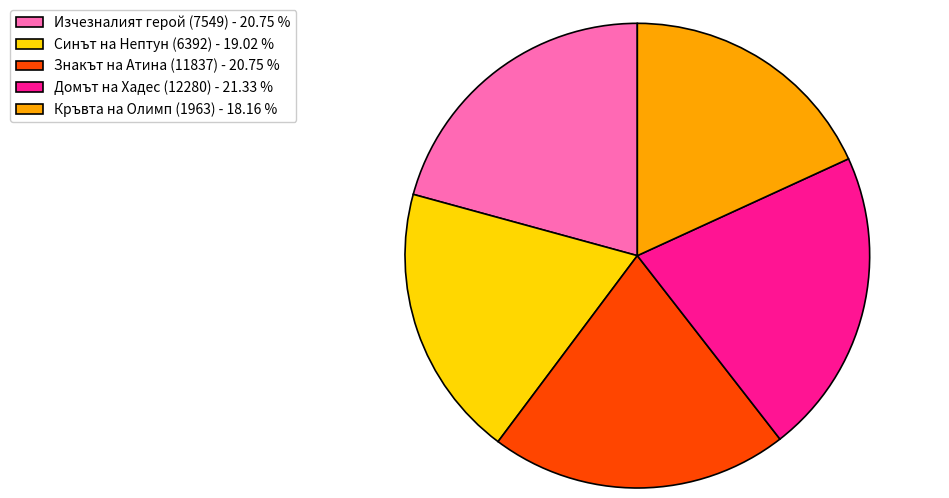

What is the ratio of the value at Изчезналият герой (7549) - 20.75 % to the value at Синът на Нептун (6392) - 19.02 %?

1.1